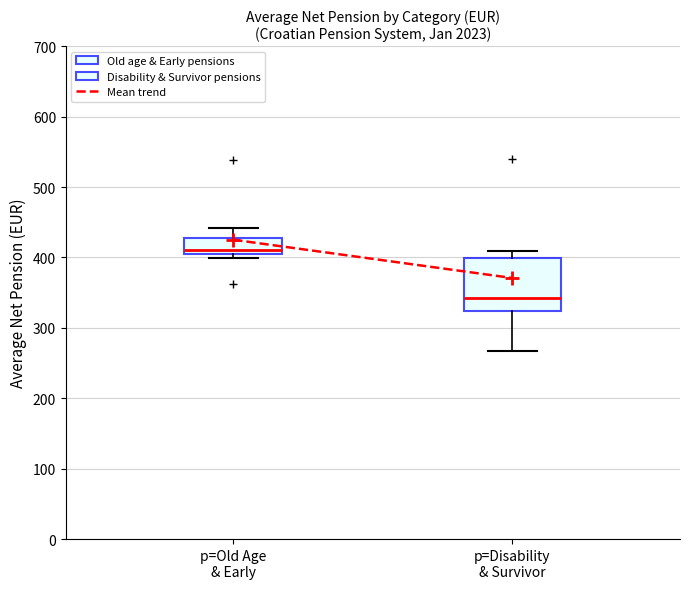

Where does the upper whisker of the box for p=Old Age & Early end on the y-axis? The values are not printed on the chart, so give them approximately, as read against the axis.

440